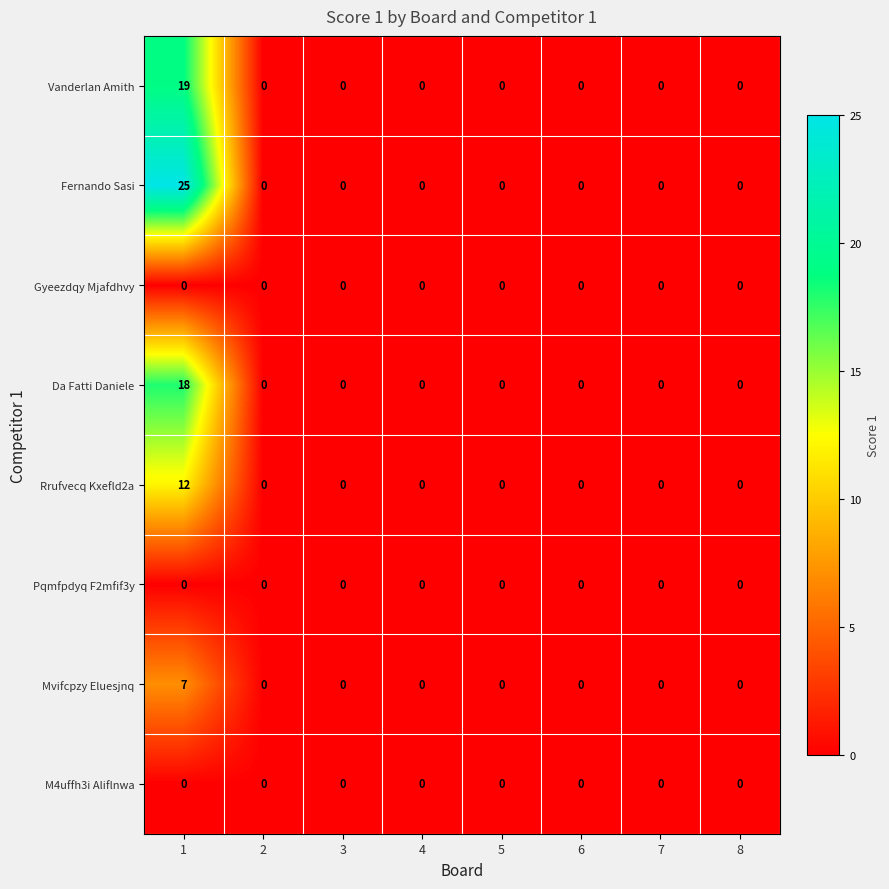

What is the sum of the Mvifcpzy Eluesjnq values at 1 and 4?

7